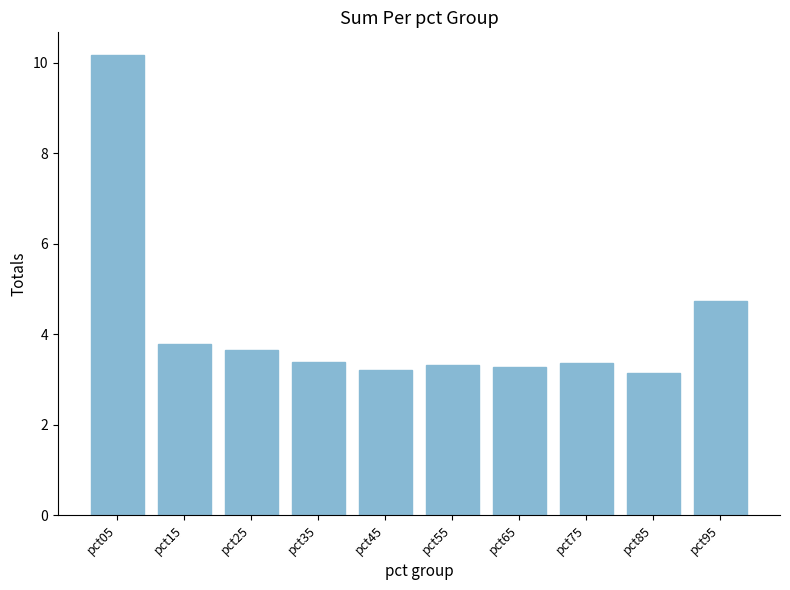

Between pct95 and pct65, which is larger?

pct95